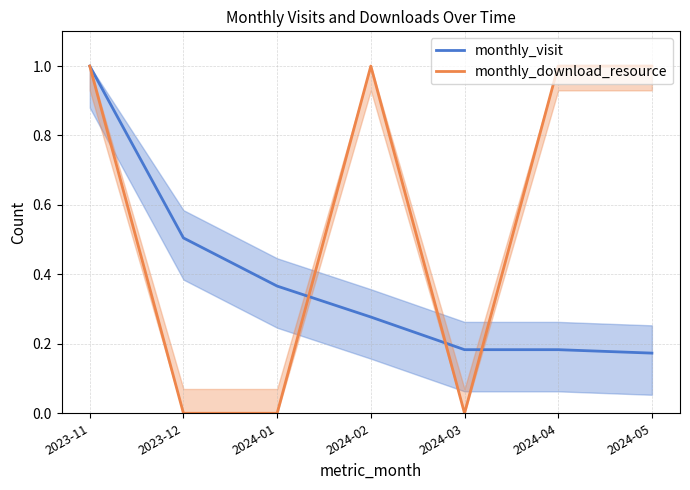

What is the total value across all series at 2024-01?

0.4